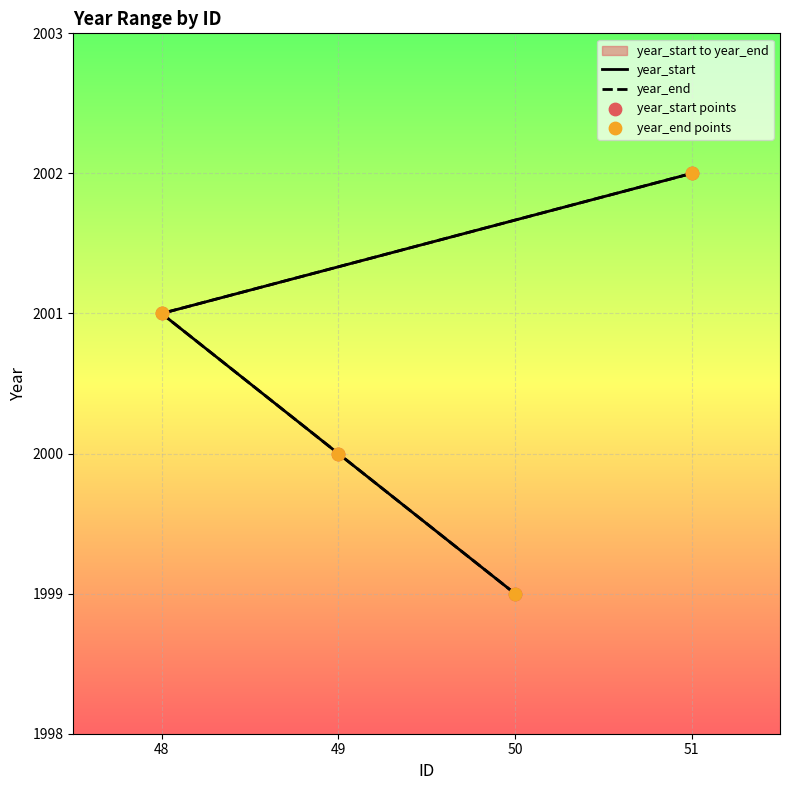

Which series has the largest total across all categories?

year_start